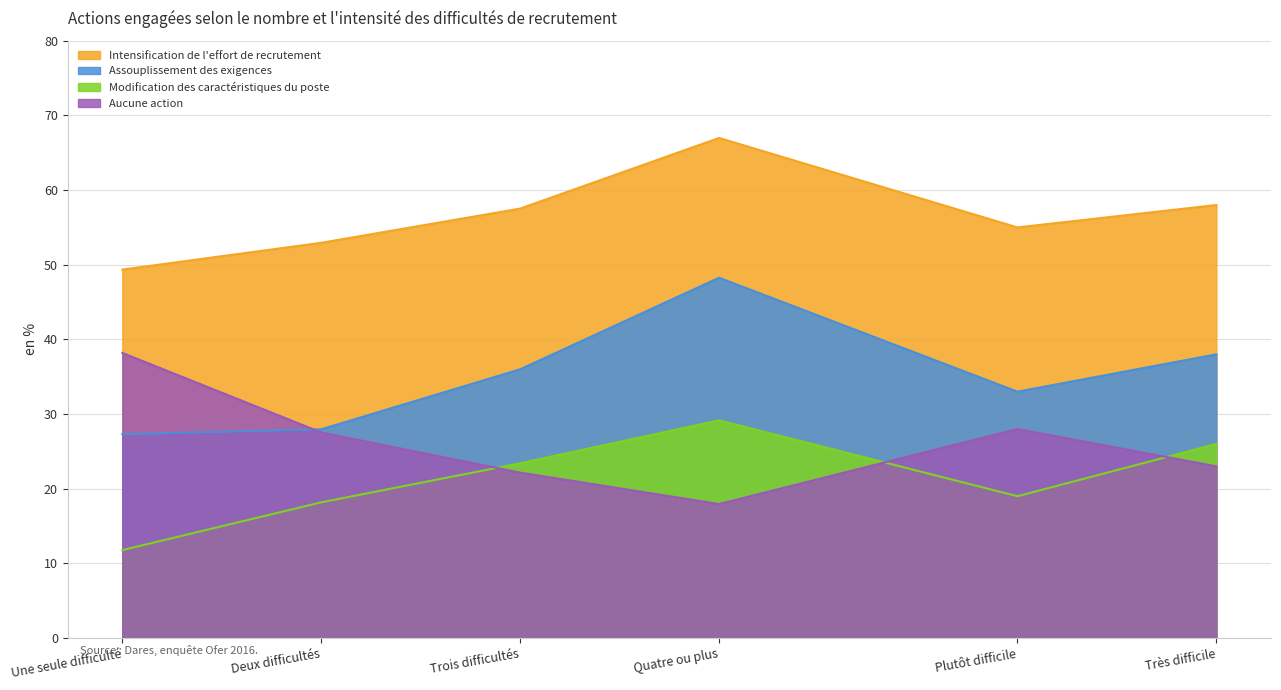

What position from the right is Une seule difficulté?

6